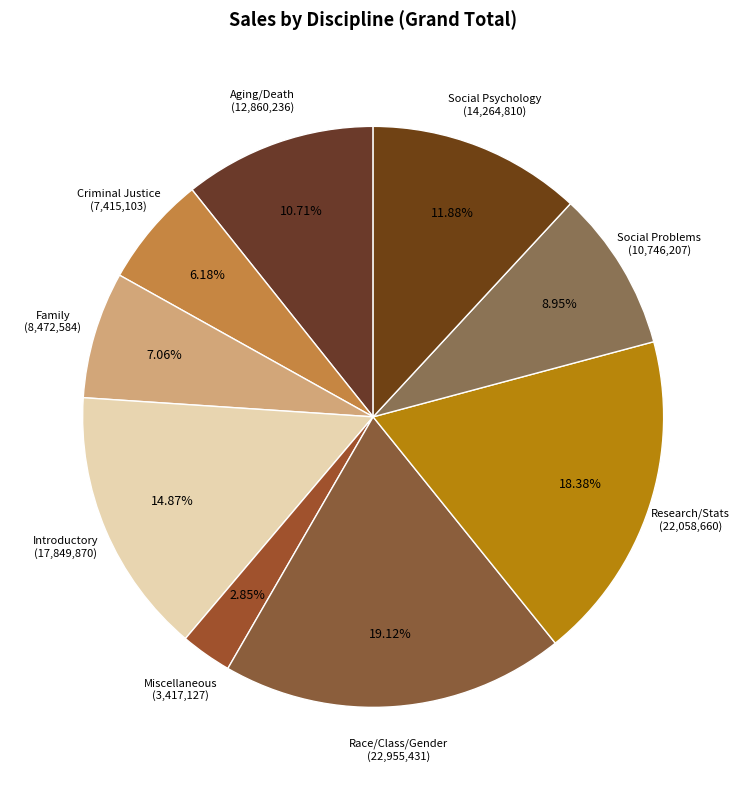

Count the number of slices in the pie.

9